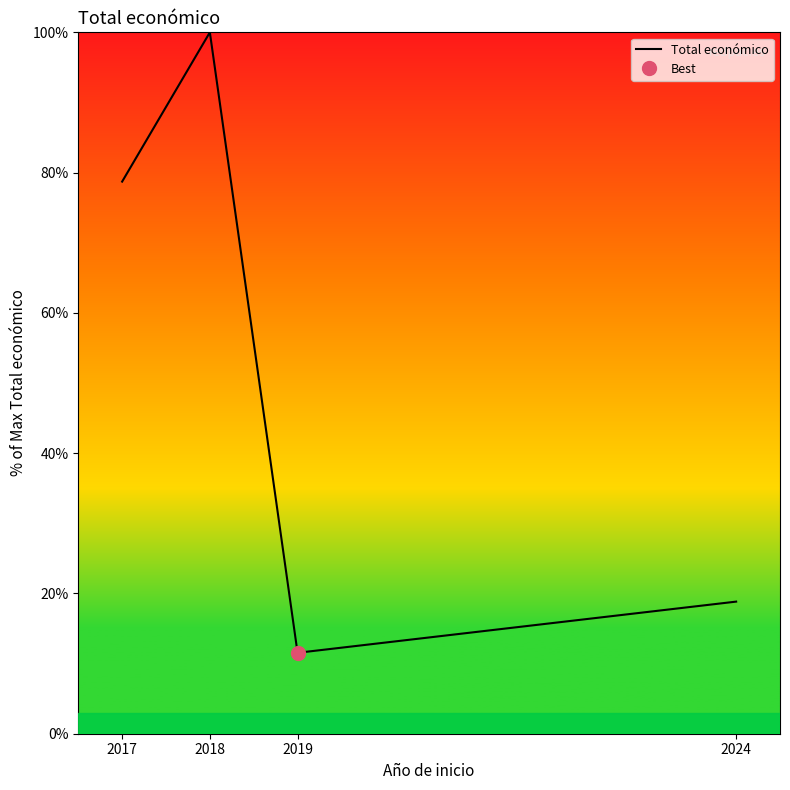

Rank the categories by value from highest to lowest.

2018, 2017, 2024, 2019